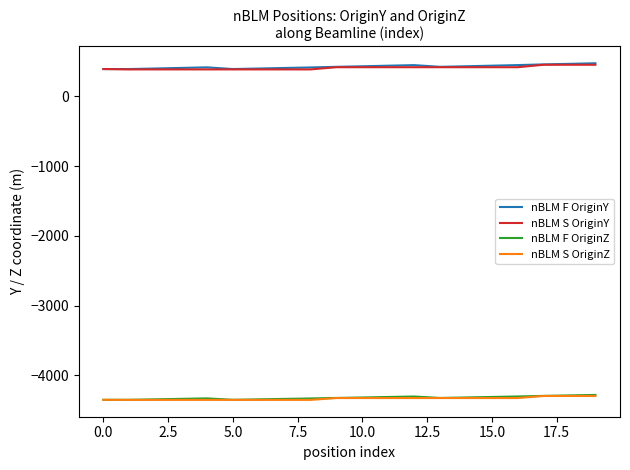

What is the maximum value for nBLM F OriginZ?

-4282.2